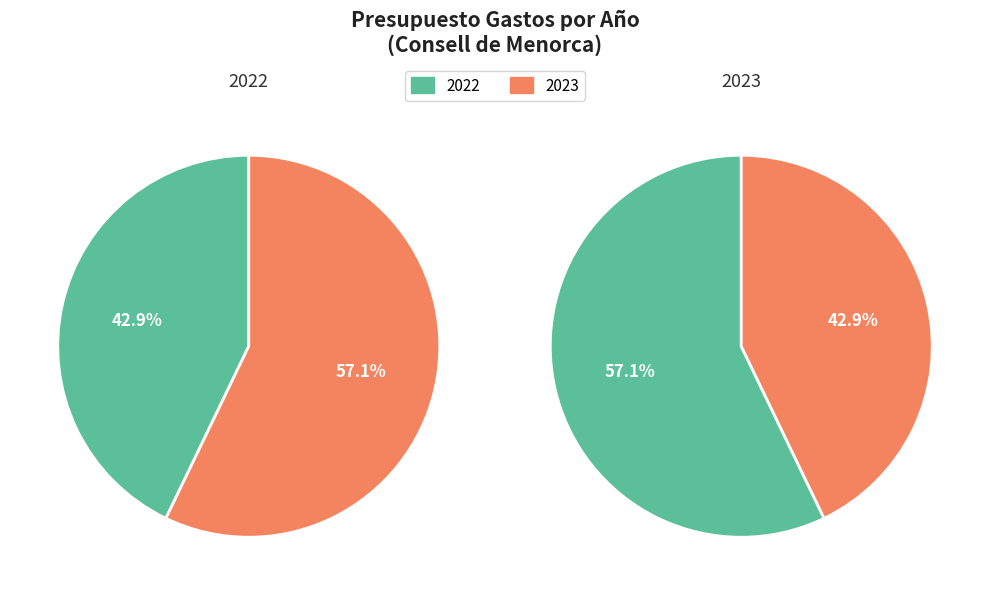

How many segments does this pie chart have?

2